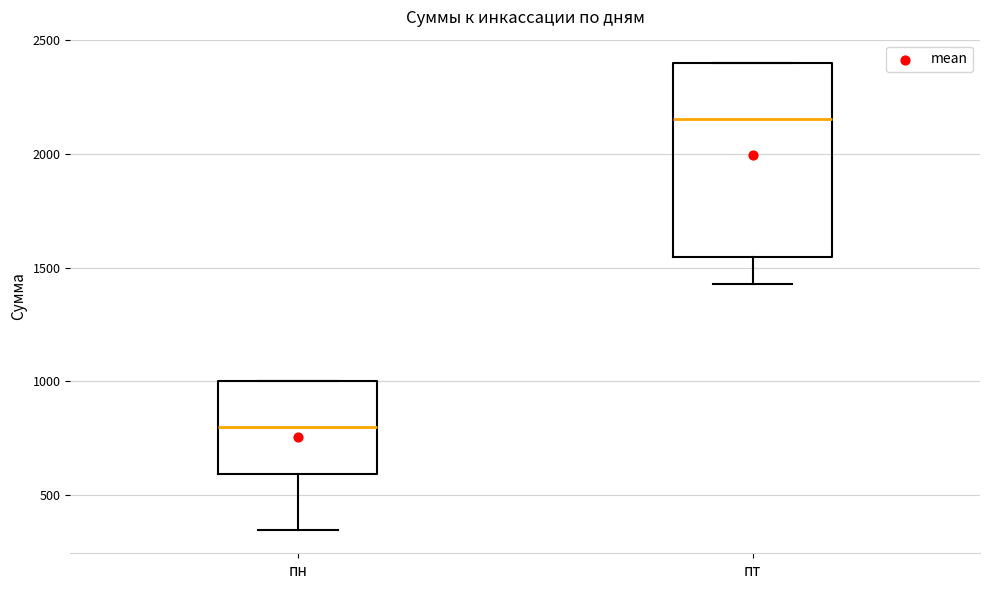

Which box's median line is the highest?

пт